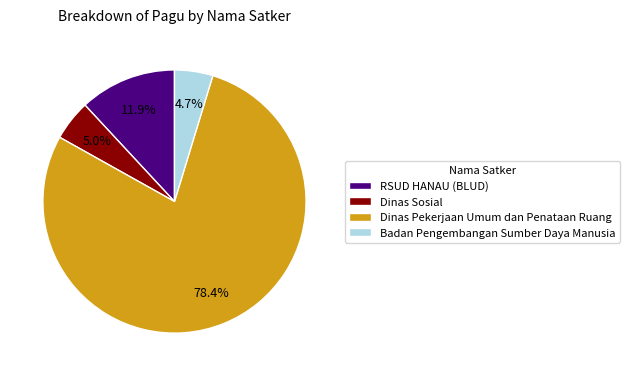

Is the sum of RSUD HANAU (BLUD) and Badan Pengembangan Sumber Daya Manusia greater than half?

No